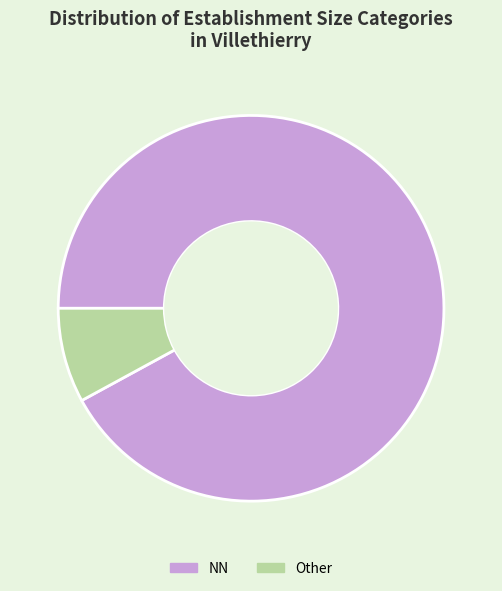

Is the sum of Other and NN greater than half?

Yes